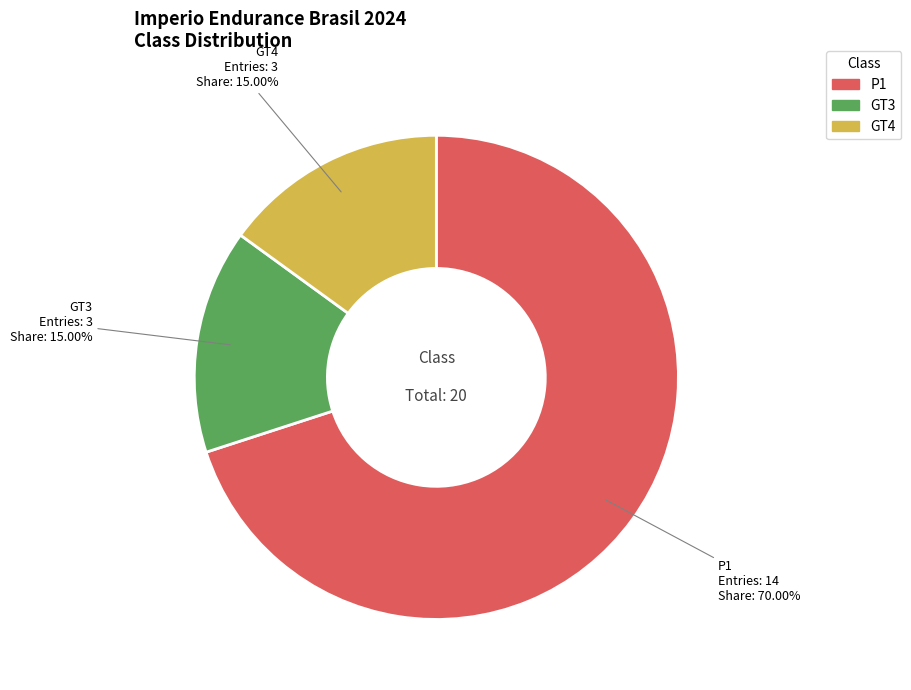

Does any single category account for the majority?

Yes